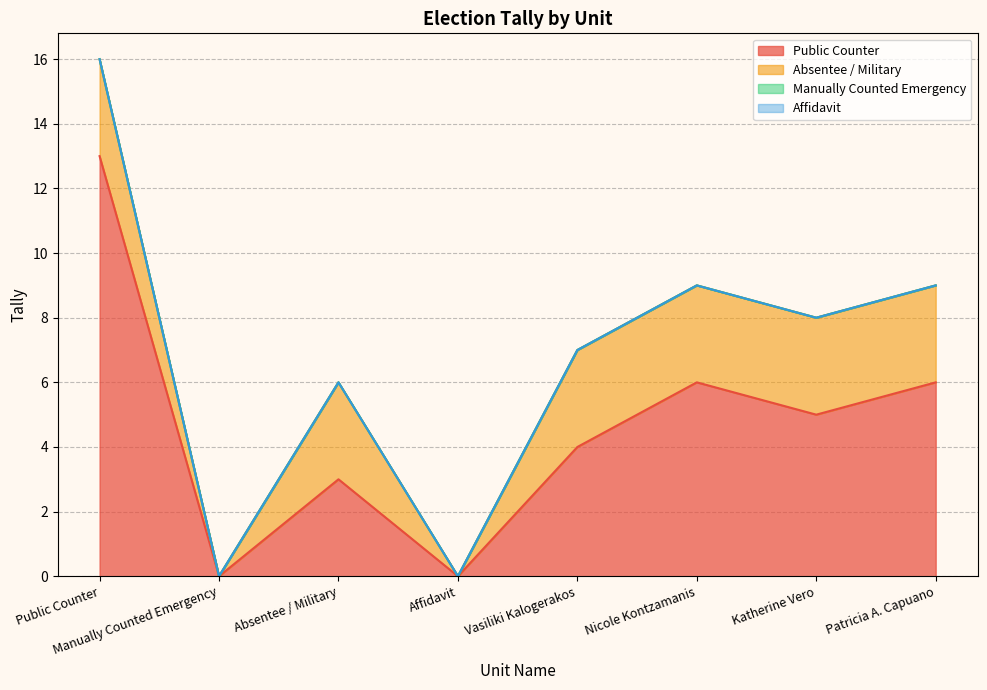

Where is the first local minimum for Absentee / Military?

Manually Counted Emergency